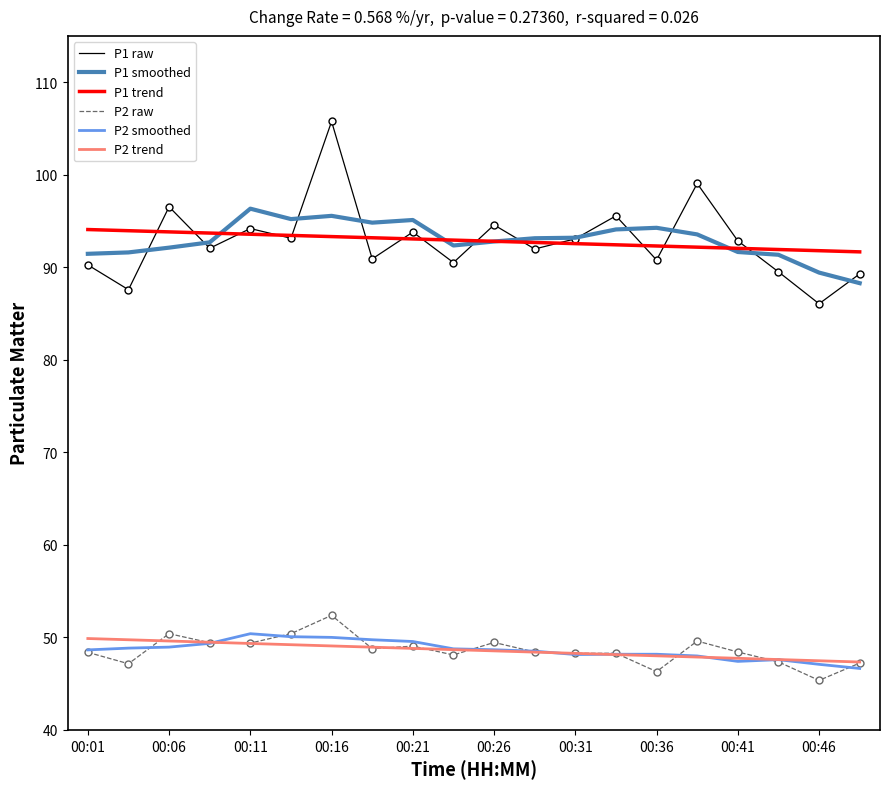

What is the average value of the P2 trend series?

48.6